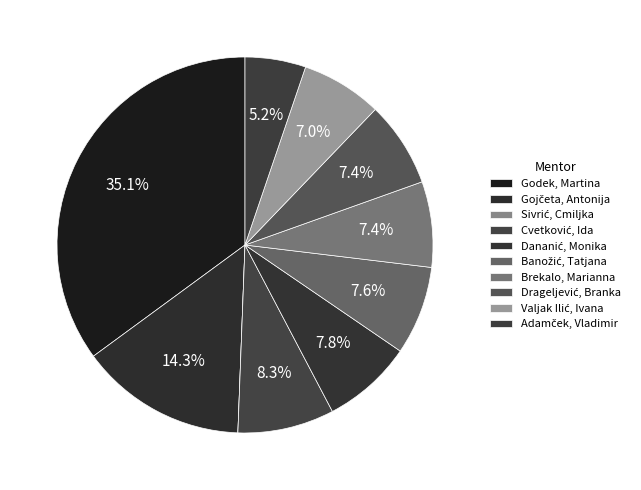

Is it true that Valjak Ilić, Ivana is 1% of the pie?

False